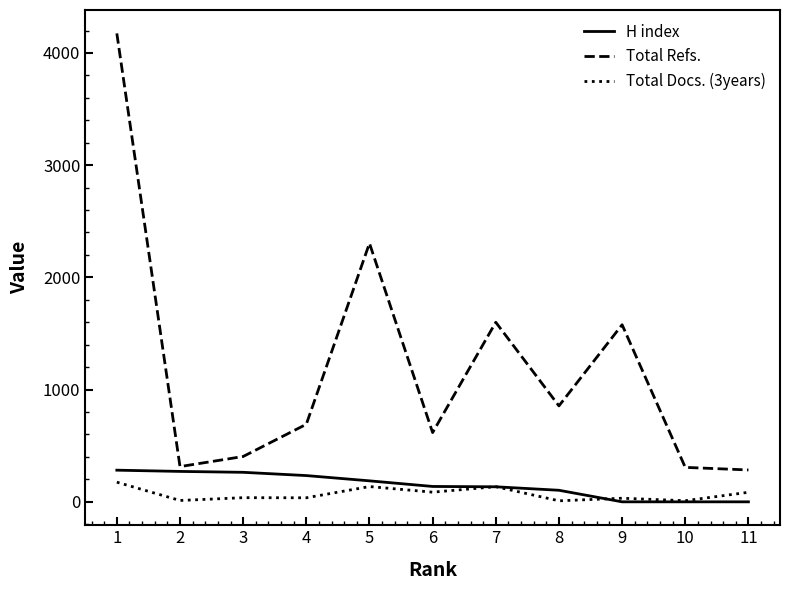

Does the chart display data point markers on the line(s)?

No